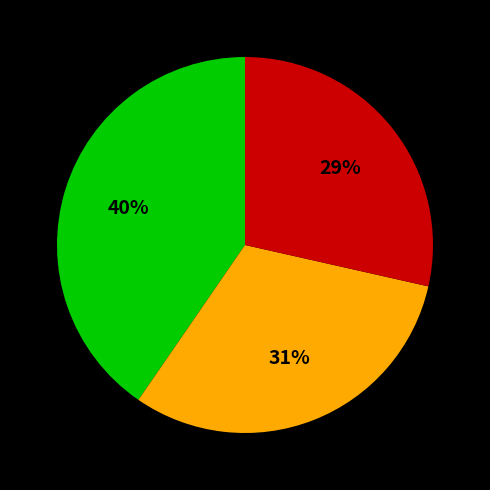

To the nearest percent, what is the average slice percentage?

33%